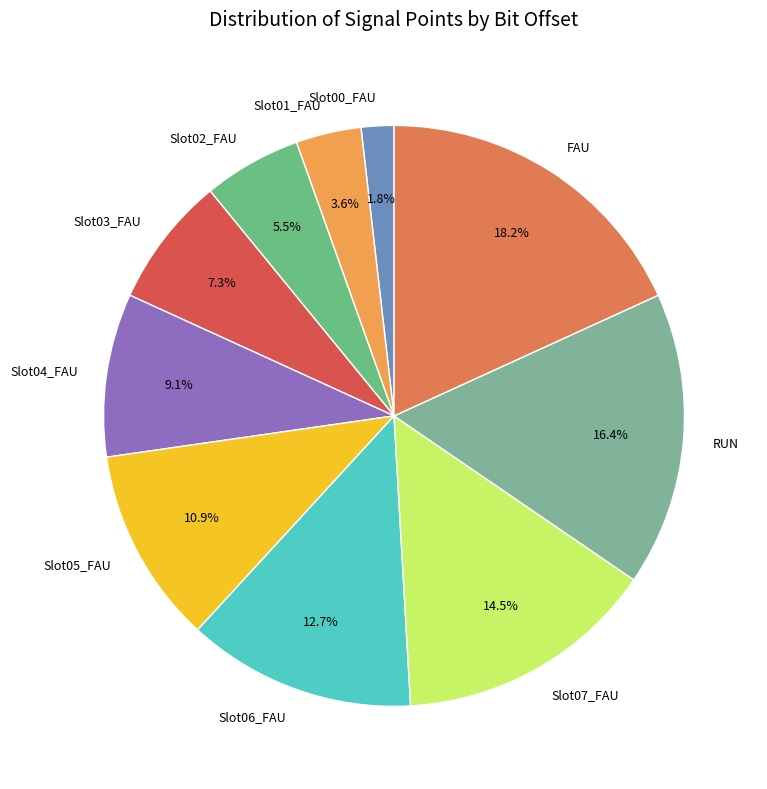

How many segments does this pie chart have?

10